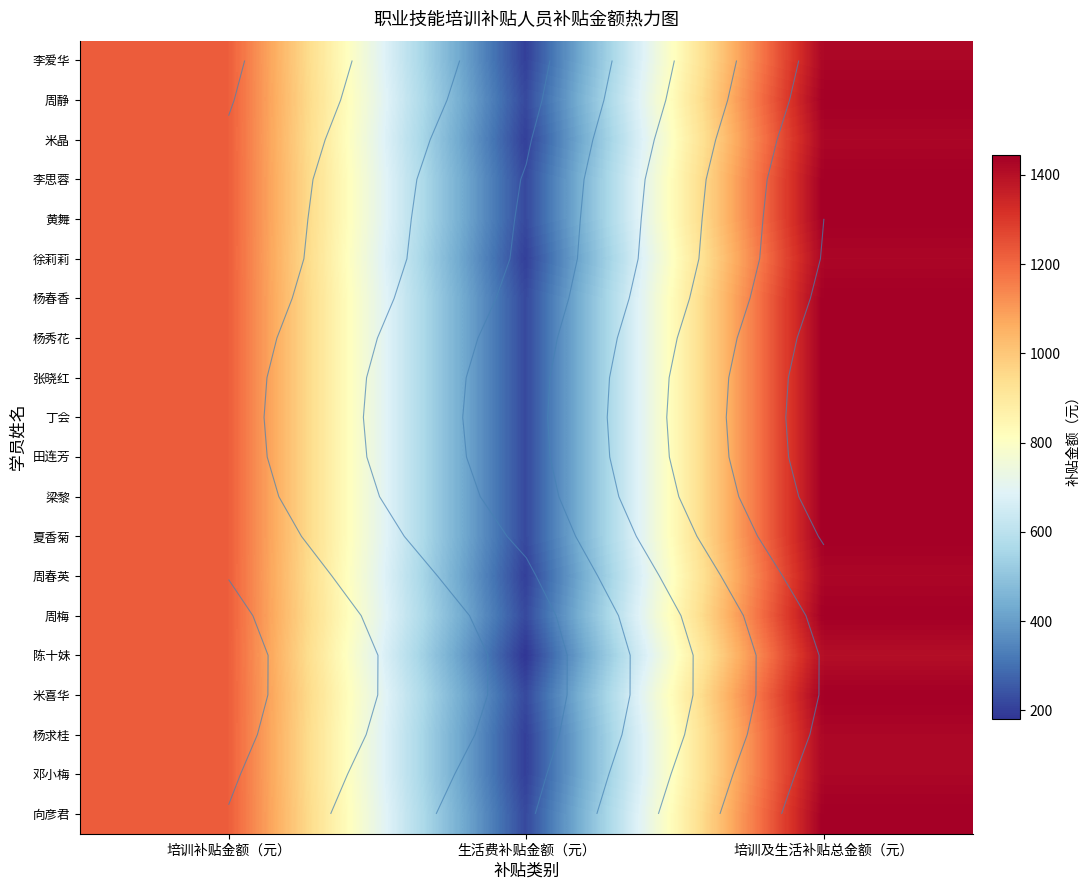

The 丁会 series shows 294 at 培训补贴金额（元）. True or false?

False